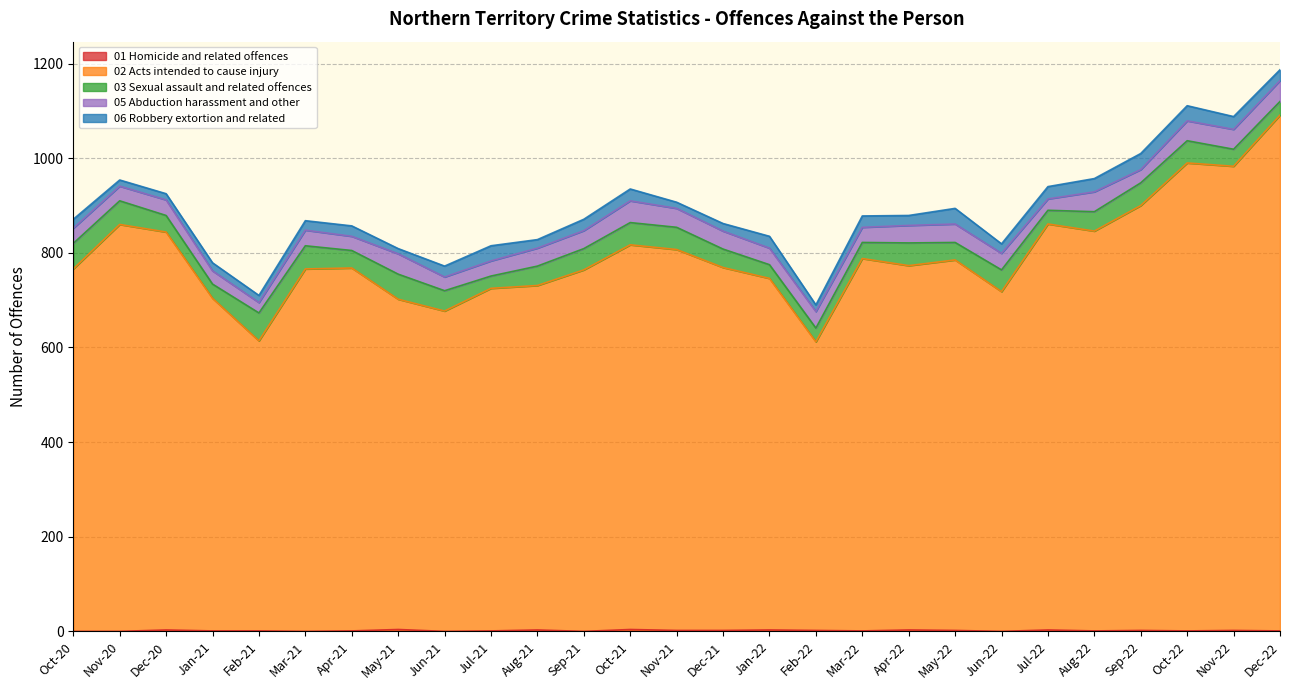

The value of 03 Sexual assault and related offences at Apr-22 is 31. True or false?

False